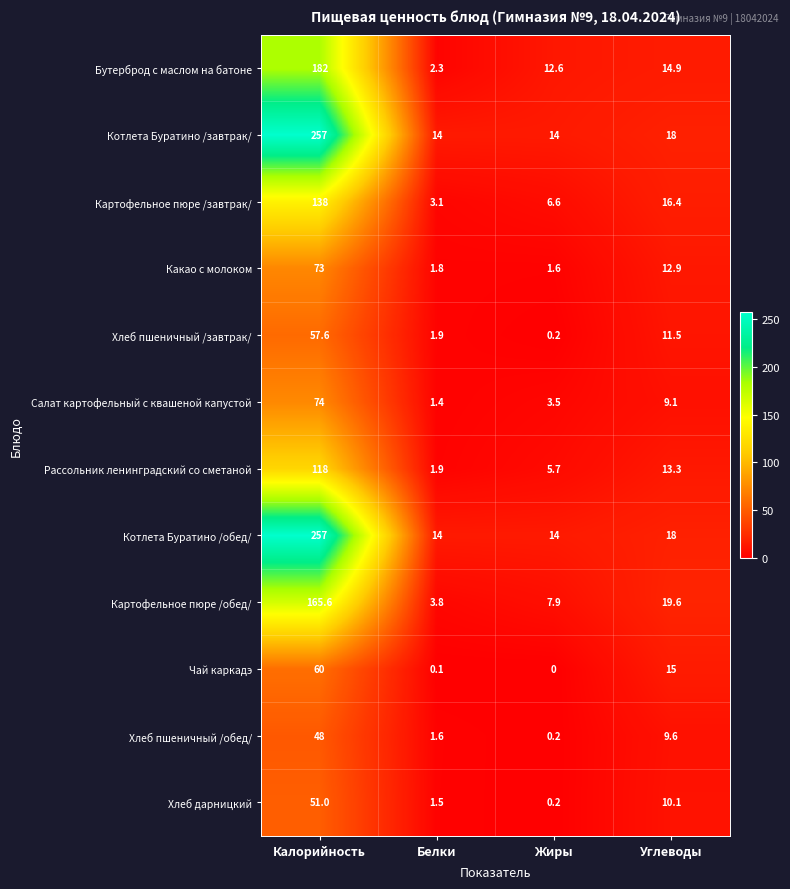

Count the number of data series in this chart.

12